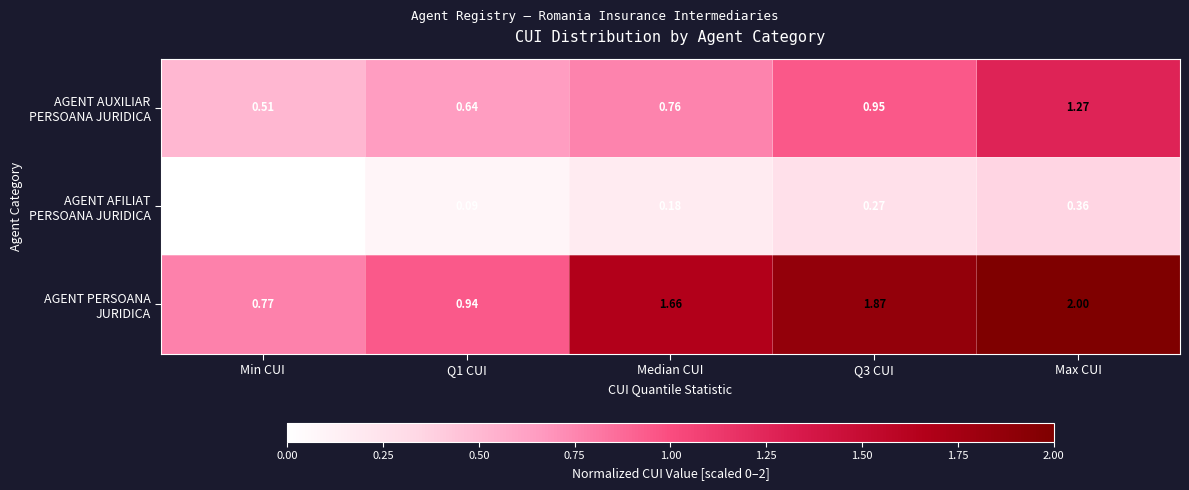

Which label corresponds to the largest value in the chart?

Max CUI